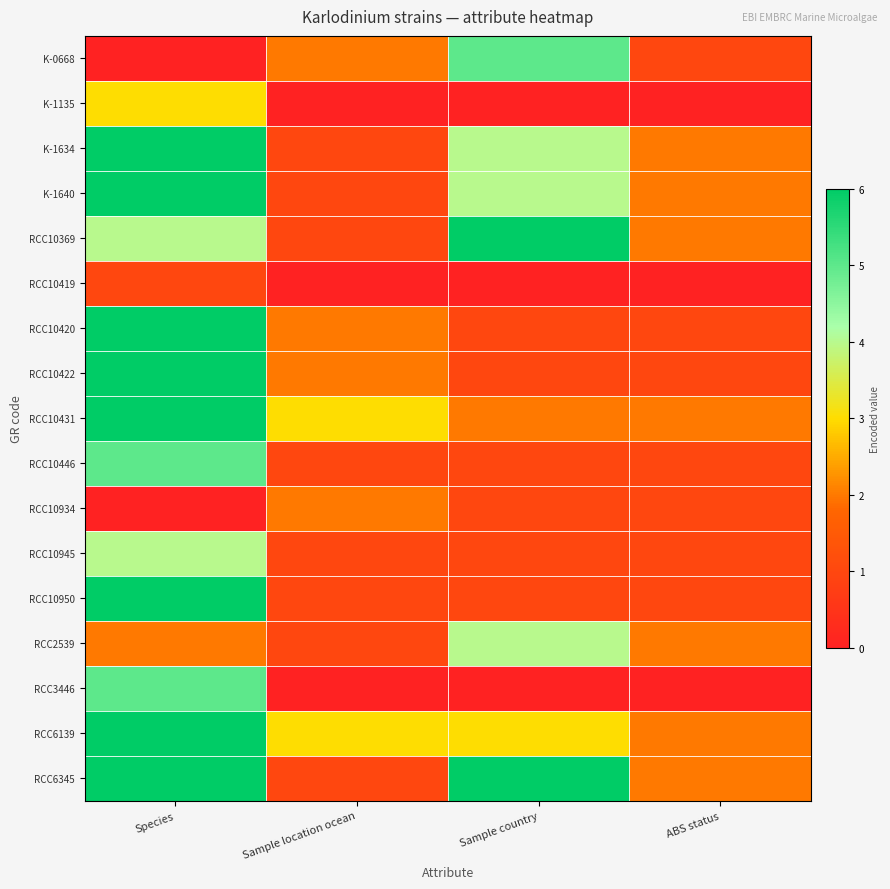

List the series in order of their peak value, lowest first.

RCC10419, RCC10934, K-1135, RCC10945, RCC2539, K-0668, RCC10446, RCC3446, K-1634, K-1640, RCC10369, RCC10420, RCC10422, RCC10431, RCC10950, RCC6139, RCC6345